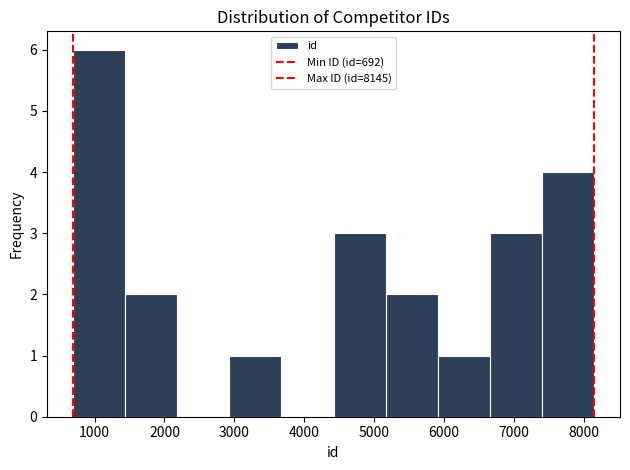

Over which range of the x-axis is the bar tallest?

700 to 1400